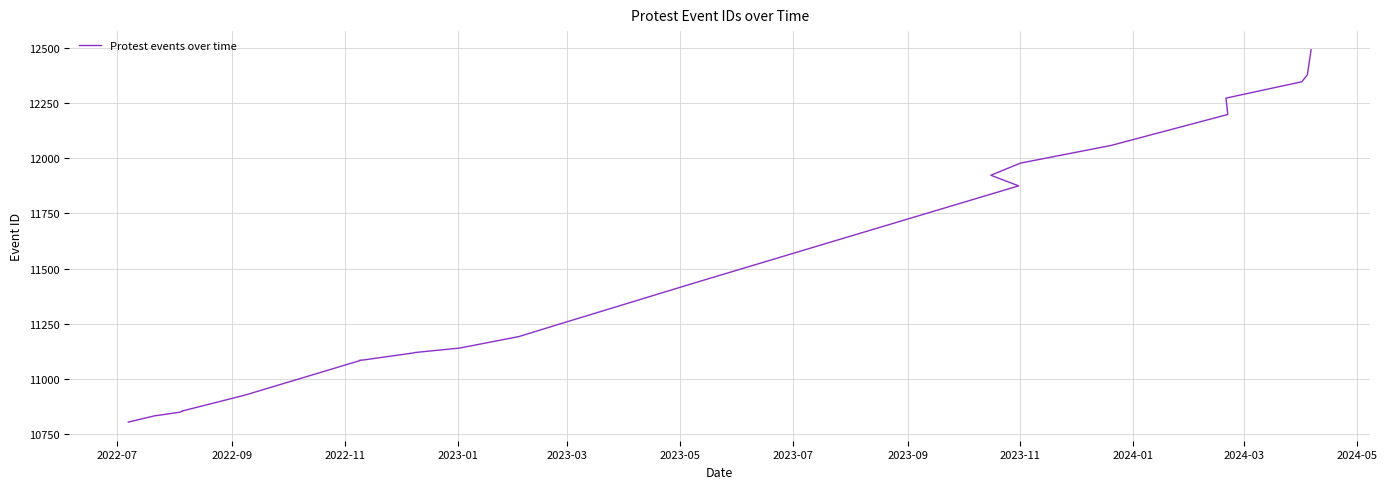

What is the average value?

11472